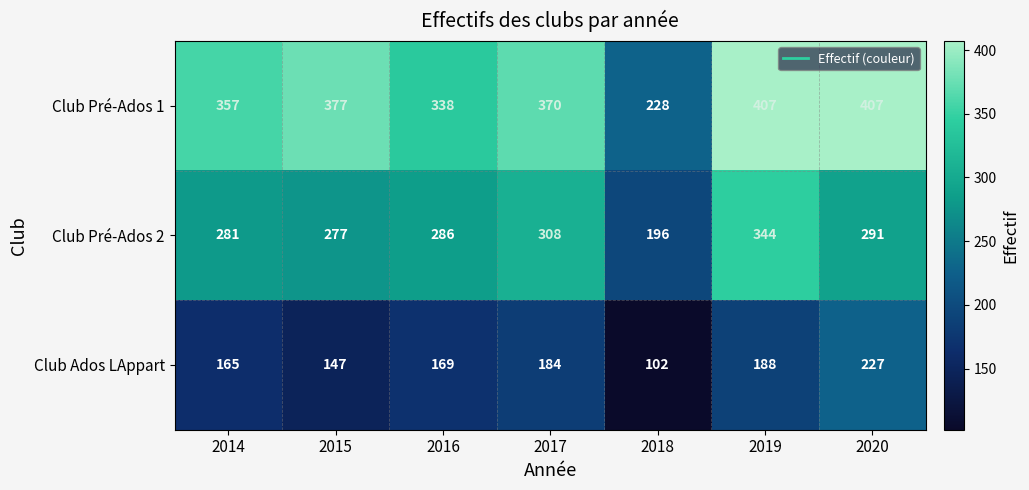

How many categories are shown in the chart?

7